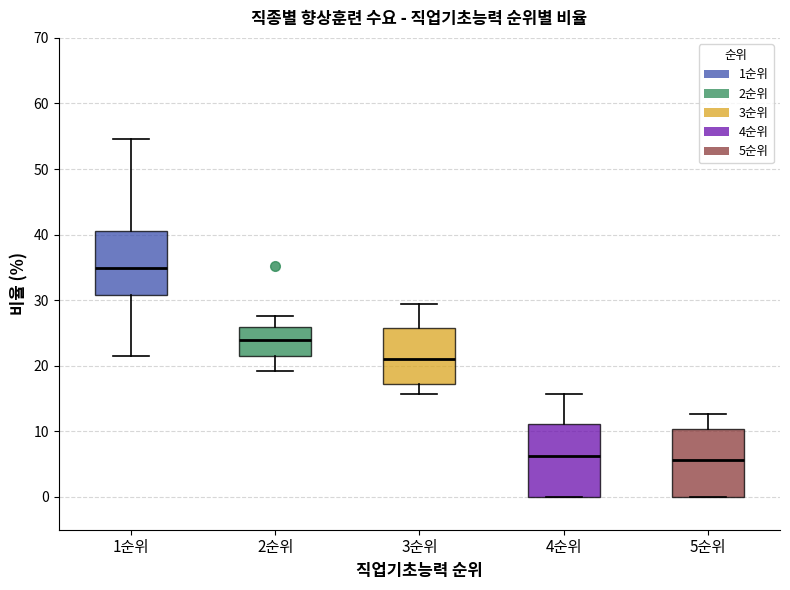

Reading left to right, transcribe this box plot: for each box, give where its median line is, the range the box spans, and where its two whiskers end, as read against the y-axis. The values are not printed on the chart, so give them approximately, as read against the axis.

1순위: median 35, box 31 to 41, whiskers 21 to 55
2순위: median 24, box 22 to 26, whiskers 19 to 28
3순위: median 21, box 17 to 26, whiskers 16 to 29
4순위: median 6, box 0 to 11, whiskers 0 to 16
5순위: median 6, box 0 to 10, whiskers 0 to 13